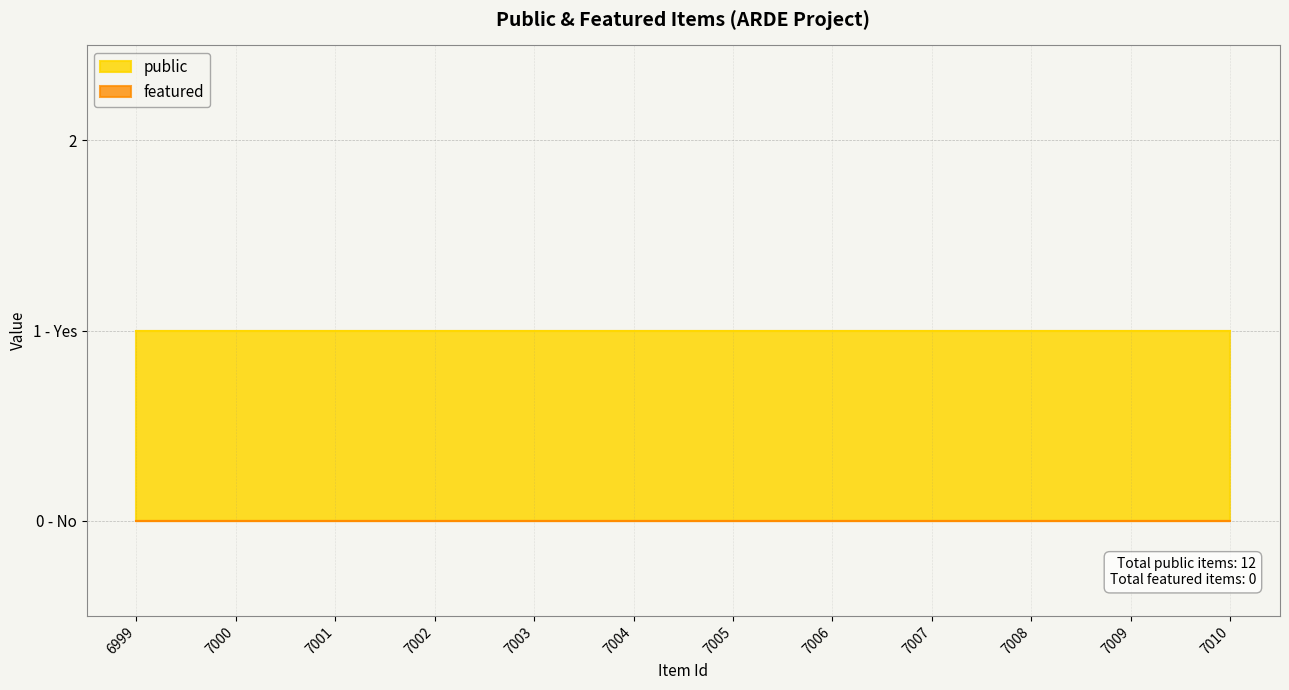

Is it true that public equals 0 at 7010?

False